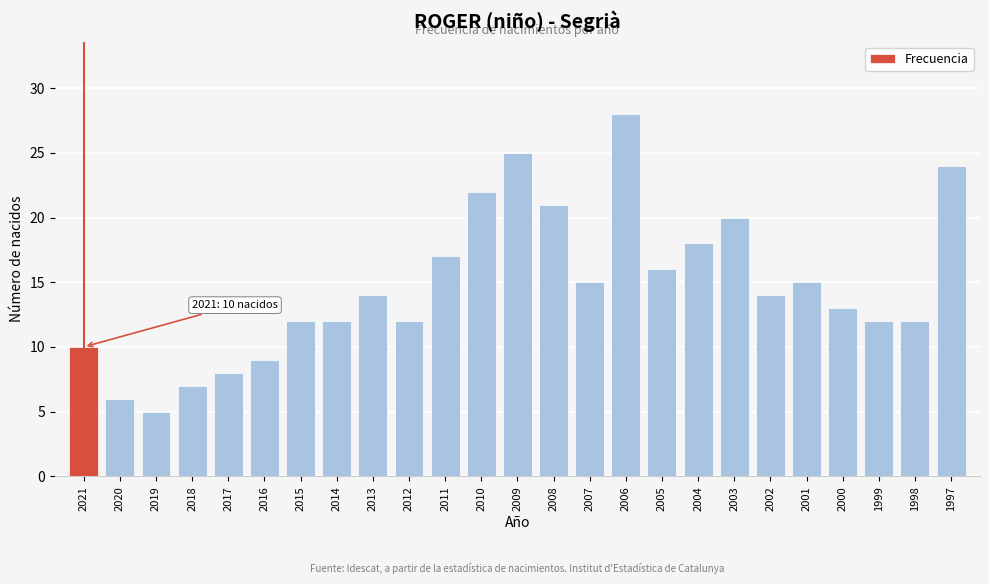

Reading left to right, extract all data points from this chart.

10	6	5	7	8	9	12	12	14	12	17	22	25	21	15	28	16	18	20	14	15	13	12	12	24